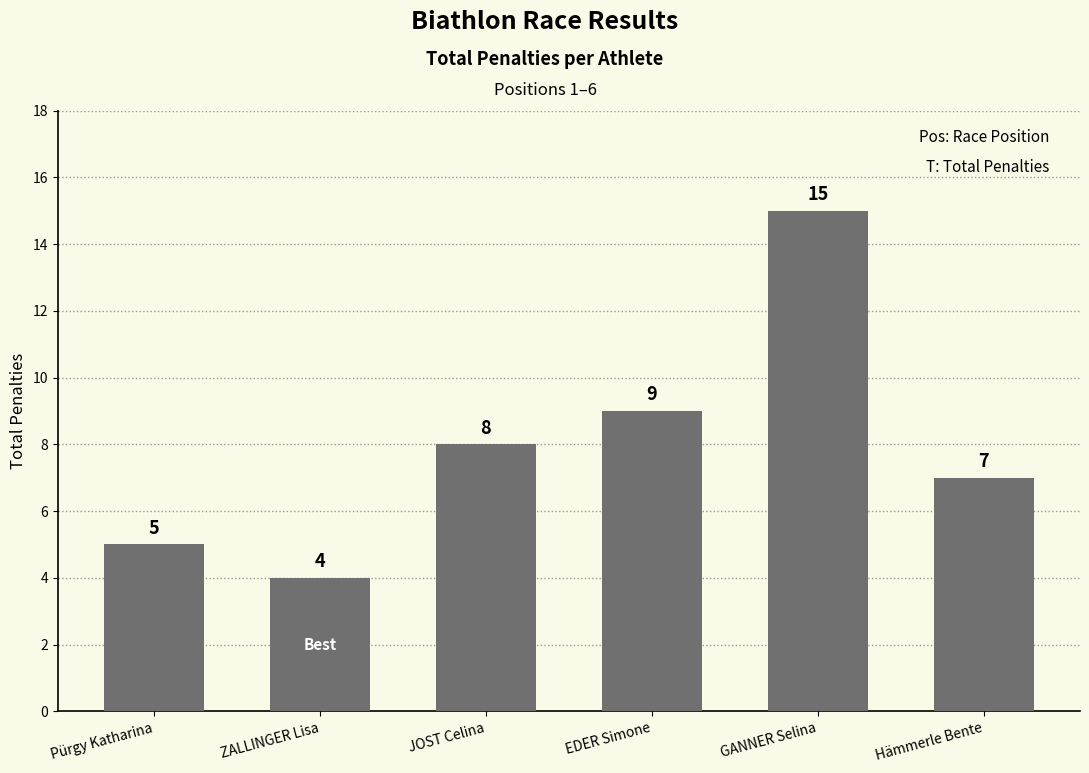

What is the ratio of the value at GANNER Selina to the value at EDER Simone?

1.7